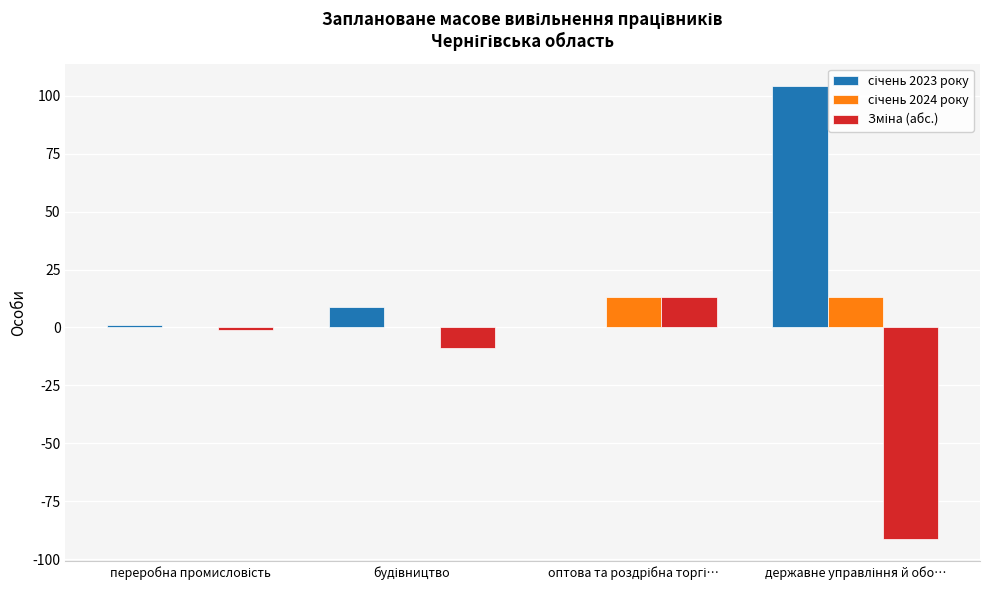

How many groups of bars are there?

4